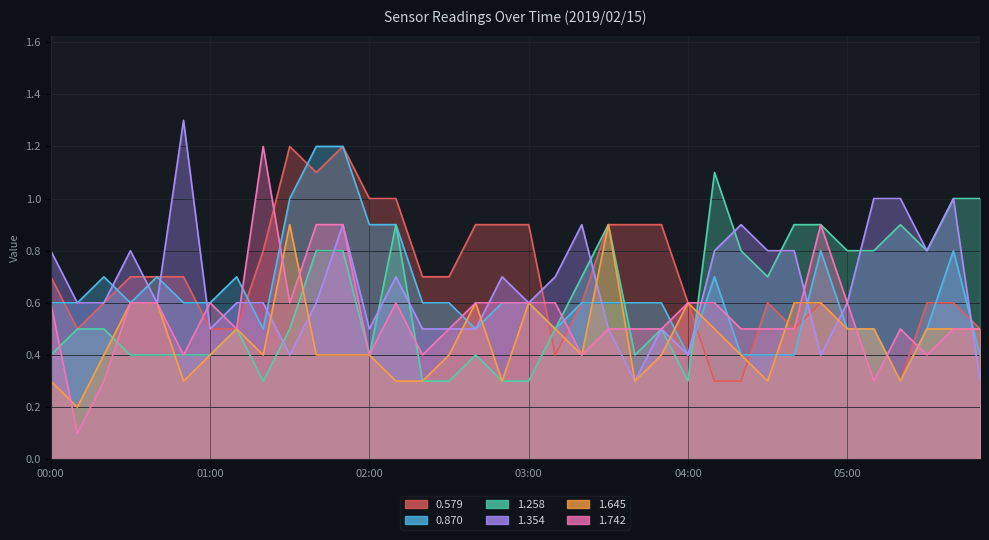

What is the spread (max minus min) of values at 00:00?

0.5